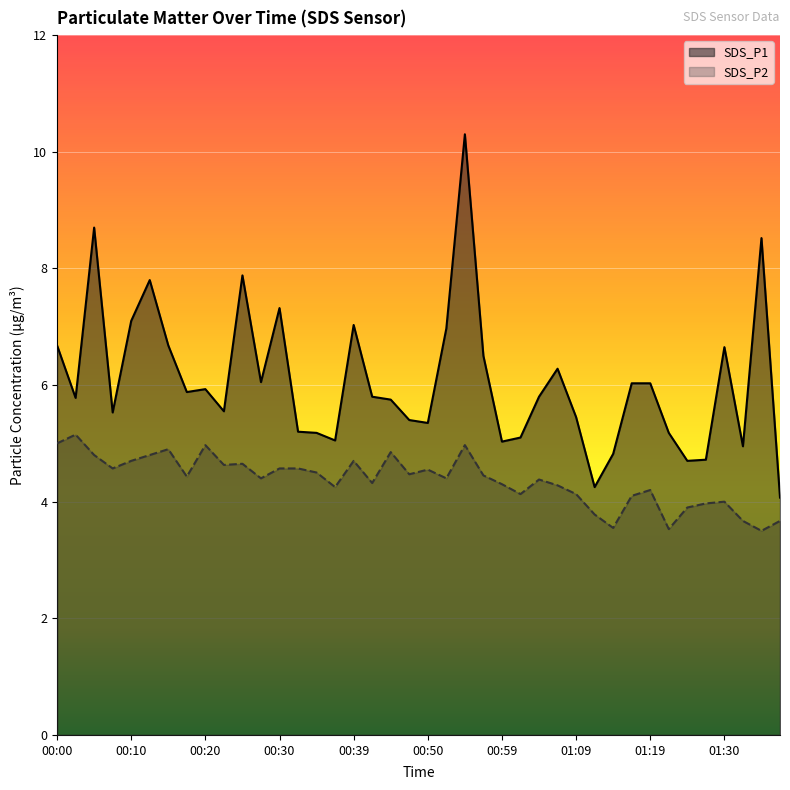

What is the sum of the SDS_P2 values at 01:19 and 01:27?

8.2